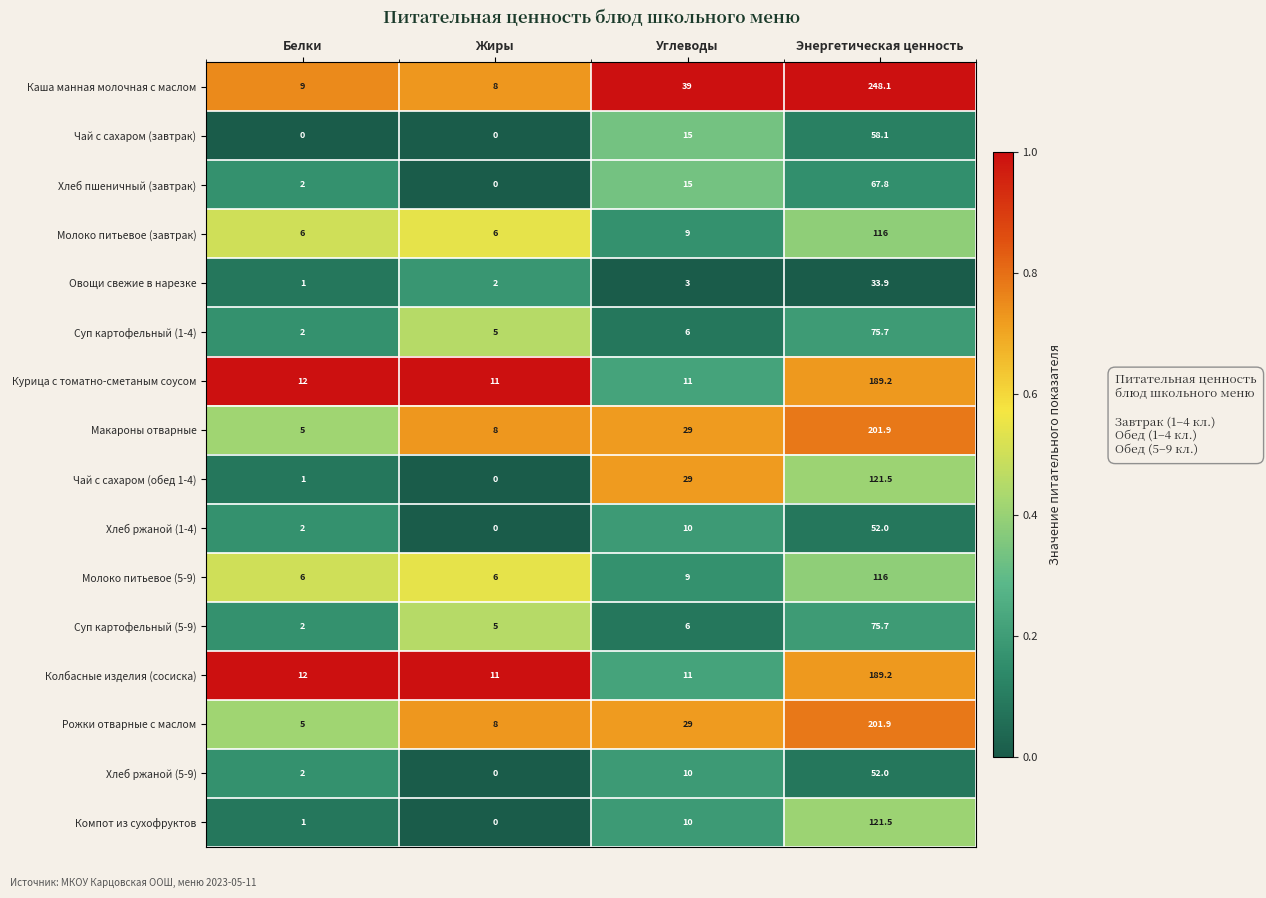

Which series has the largest total across all categories?

Каша манная молочная с маслом